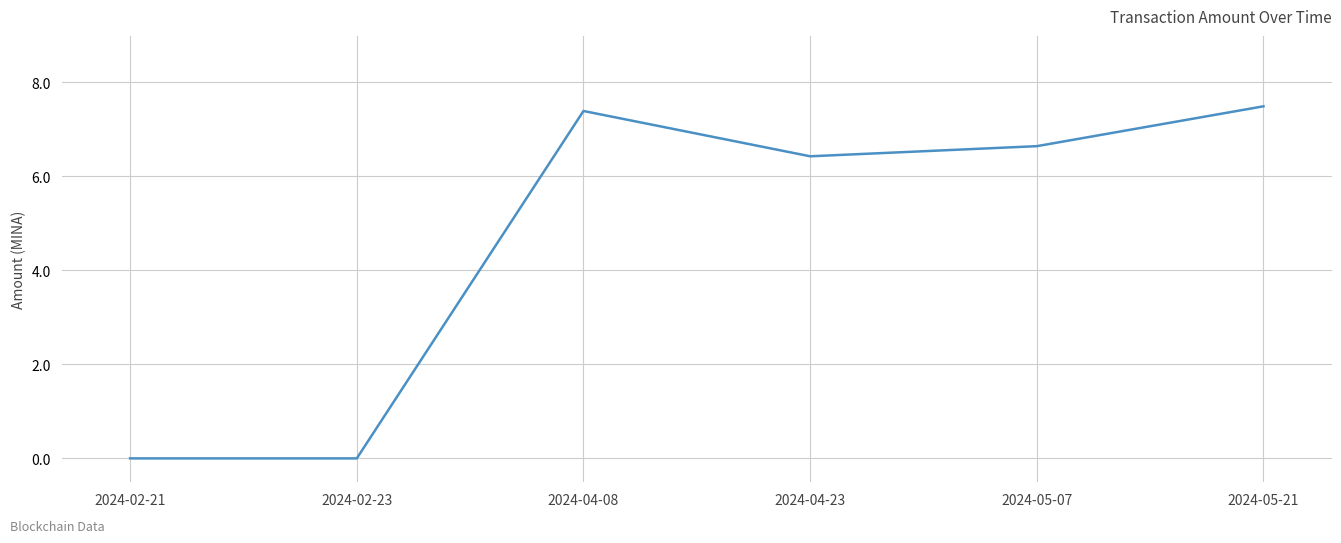

How many lines are shown in the chart?

1